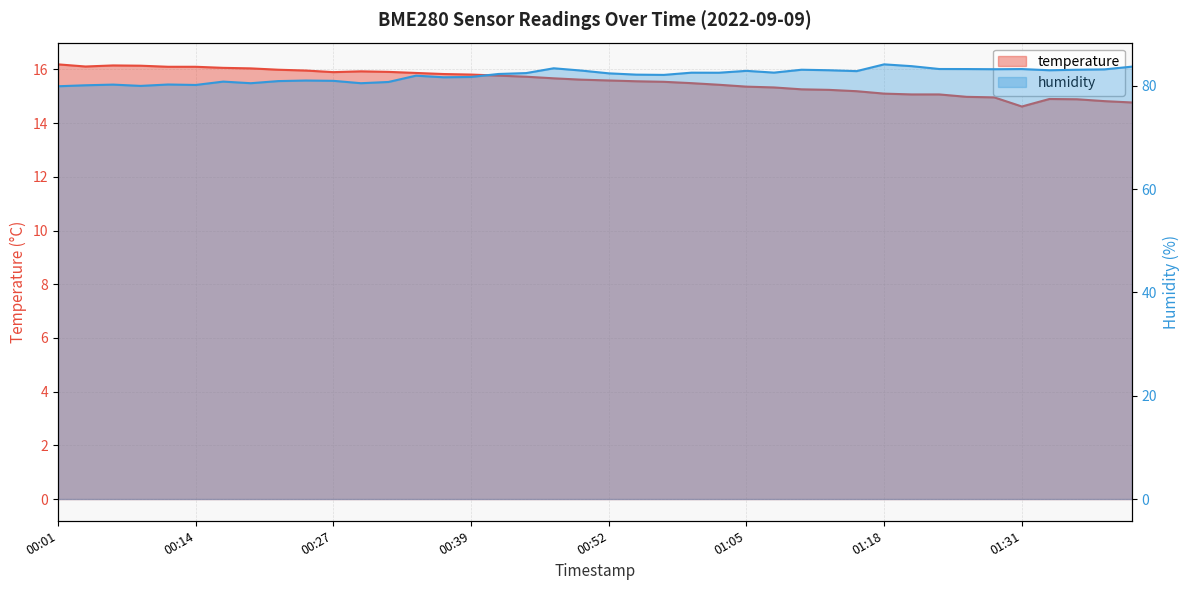

In temperature, how many points are lower than both neighbors (excluding endpoints)?

3